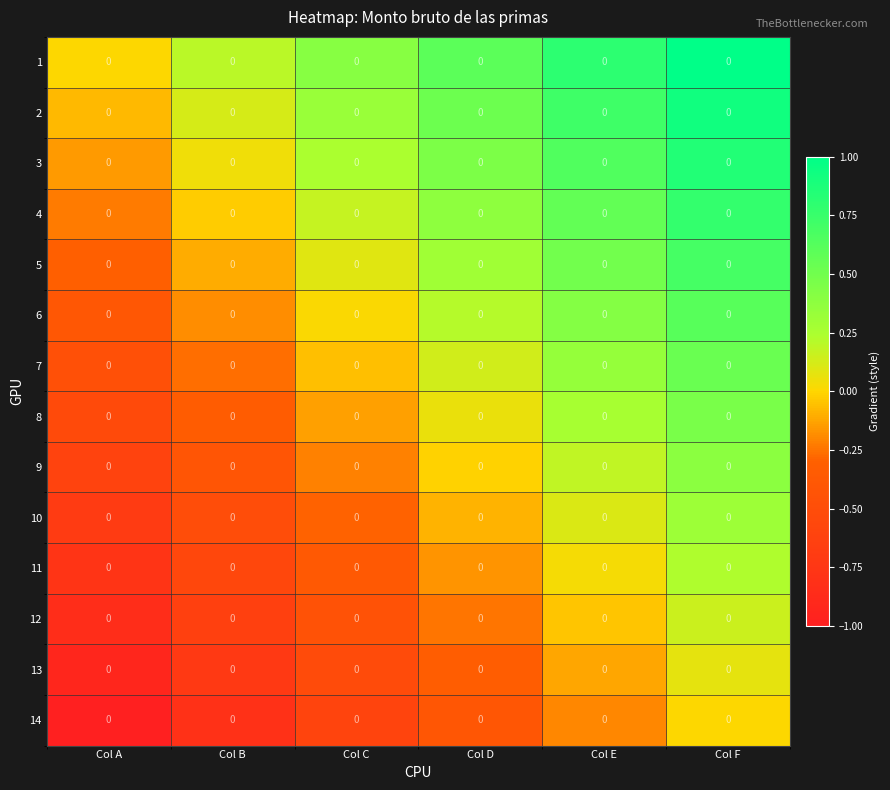

What is the maximum value for 7?

0.5